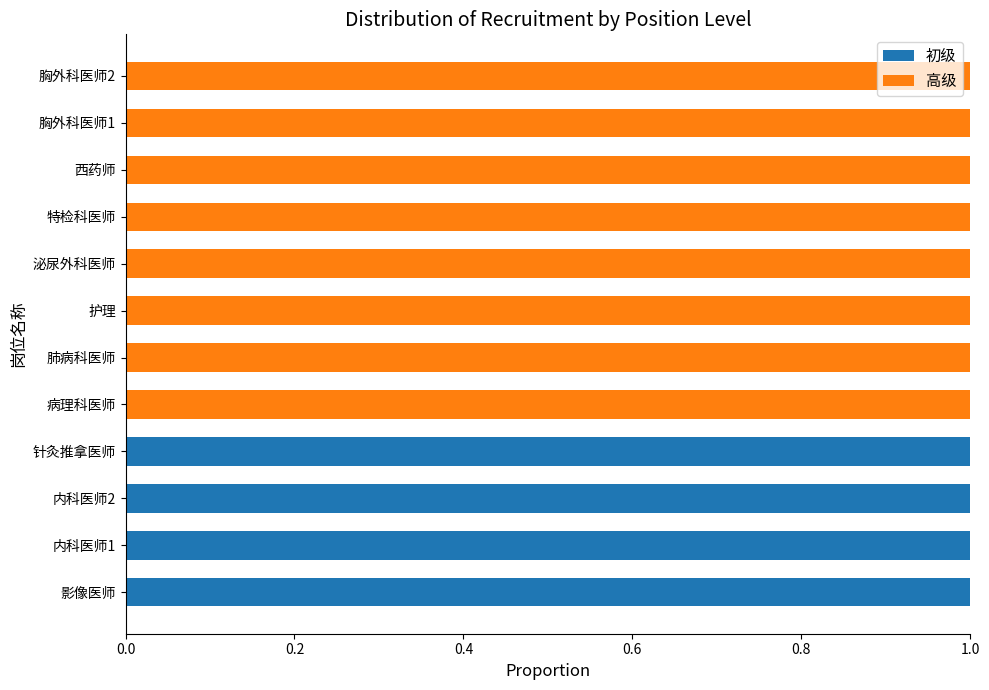

What is the sum of all 初级 values?

4